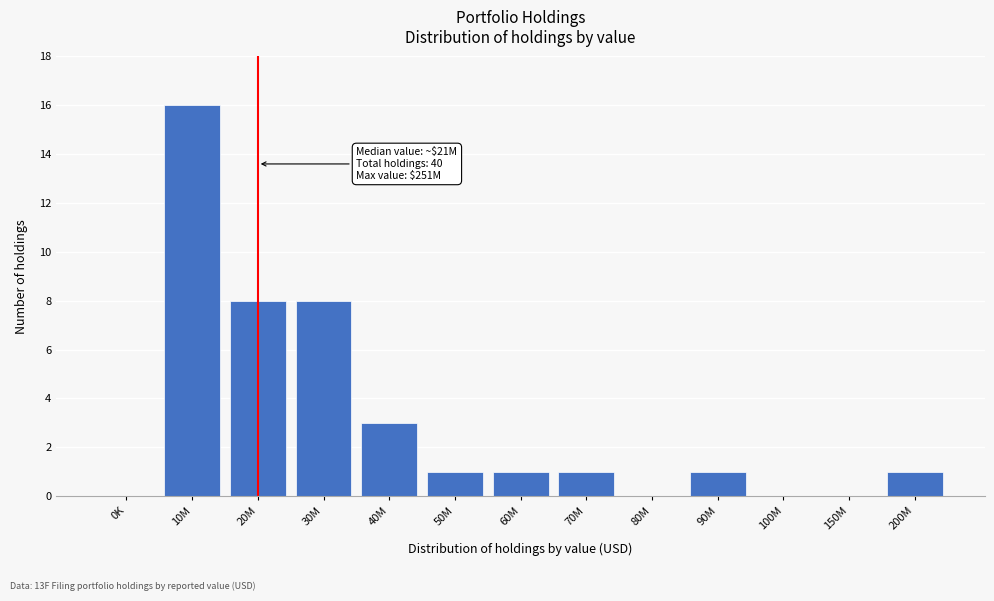

Reading right to left, list all the values displayed in this chart.

200M=1	150M=0	100M=0	90M=1	80M=0	70M=1	60M=1	50M=1	40M=3	30M=8	20M=8	10M=16	0K=0